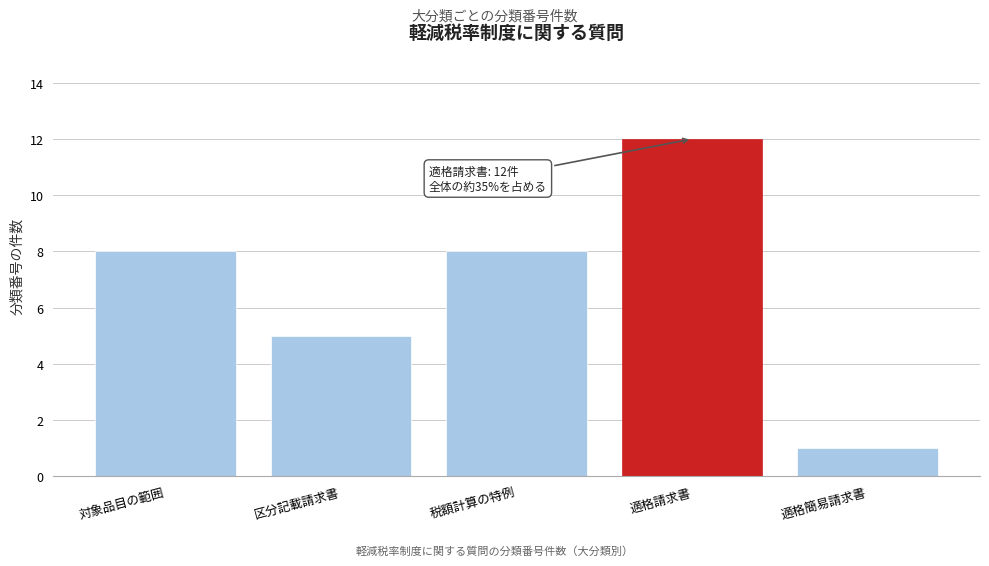

Reading left to right, transcribe all the data shown in this chart.

対象品目の範囲=8	区分記載請求書=5	税額計算の特例=8	適格請求書=12	適格簡易請求書=1